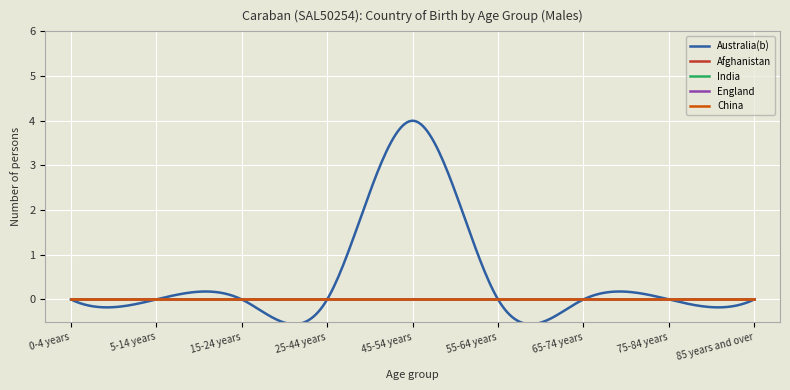

Does the chart display data point markers on the line(s)?

No